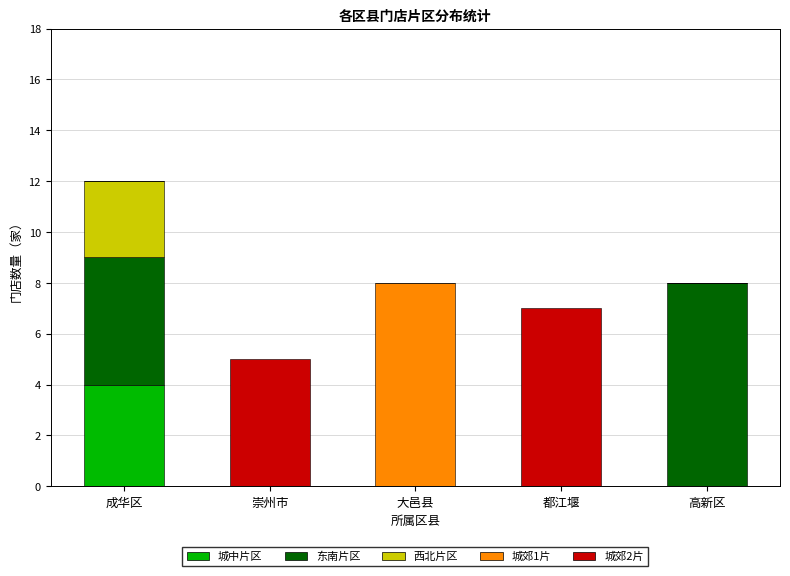

At which label does 城中片区 reach its peak?

成华区